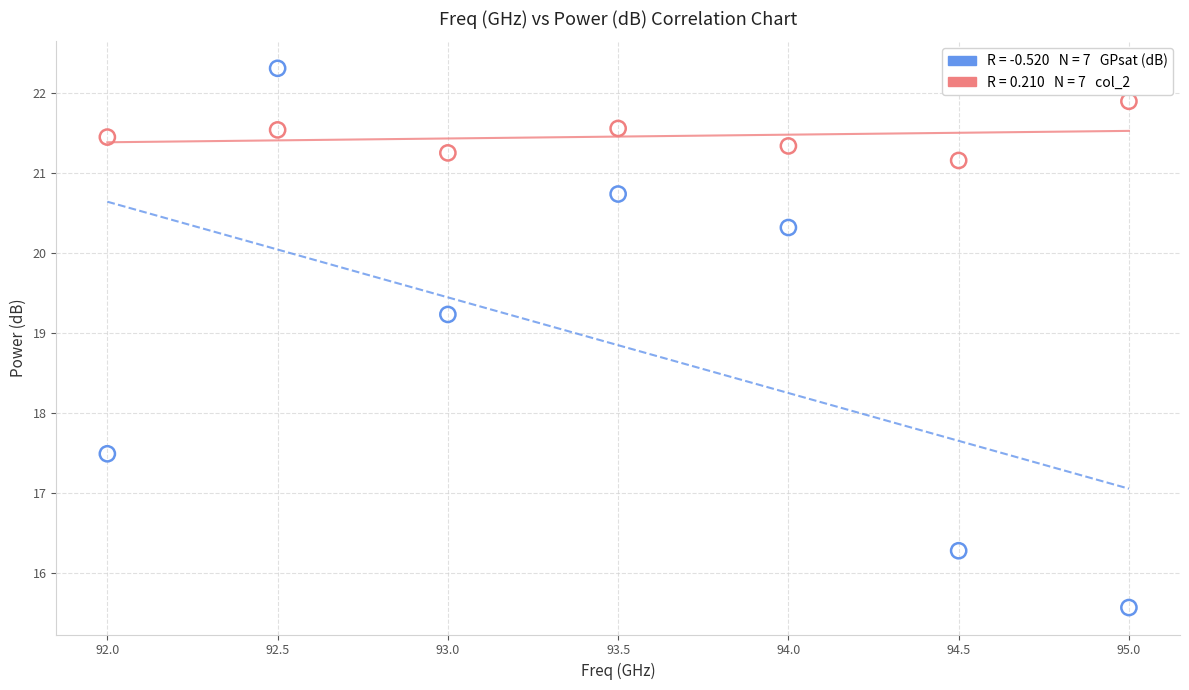

Across all data points, what is the range of Y values (max minus min)?

6.7